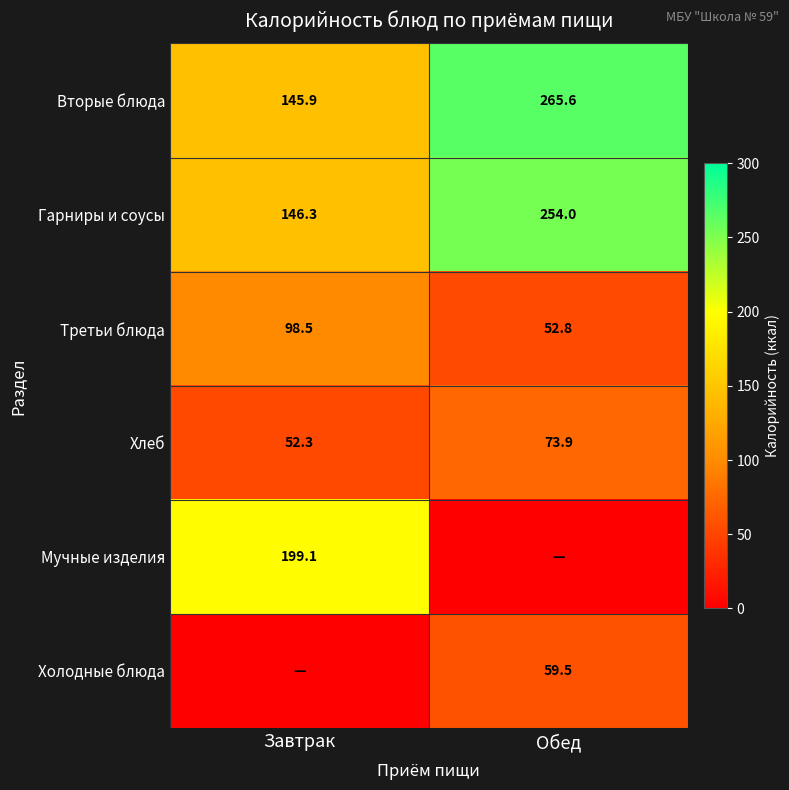

Where does the Хлеб series first go above 73?

Обед